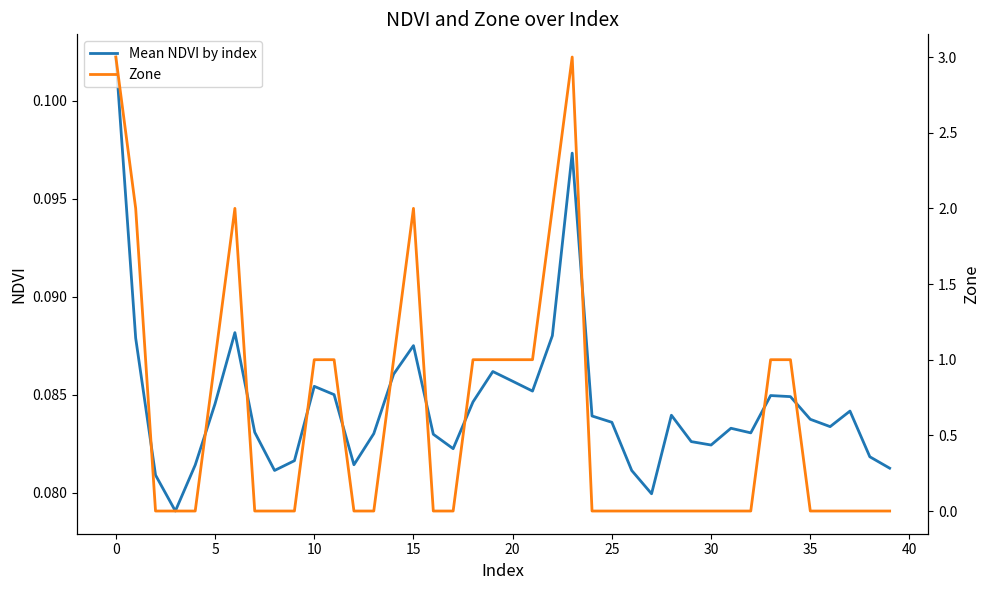

What is the maximum value shown in the chart?

3.0